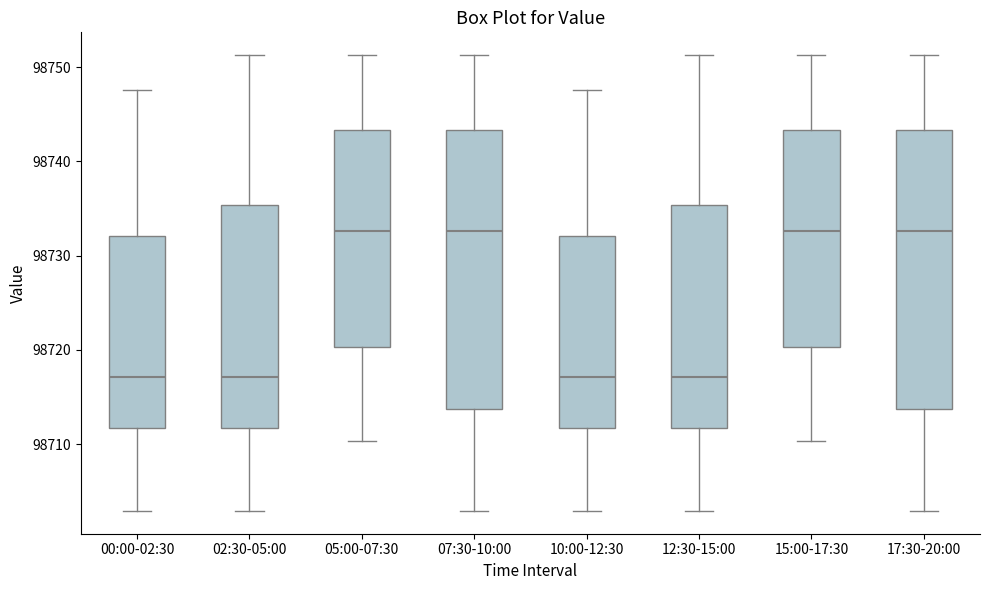

Where is the upper edge of the box for 05:00-07:30 on the y-axis? The values are not printed on the chart, so give them approximately, as read against the axis.

98743